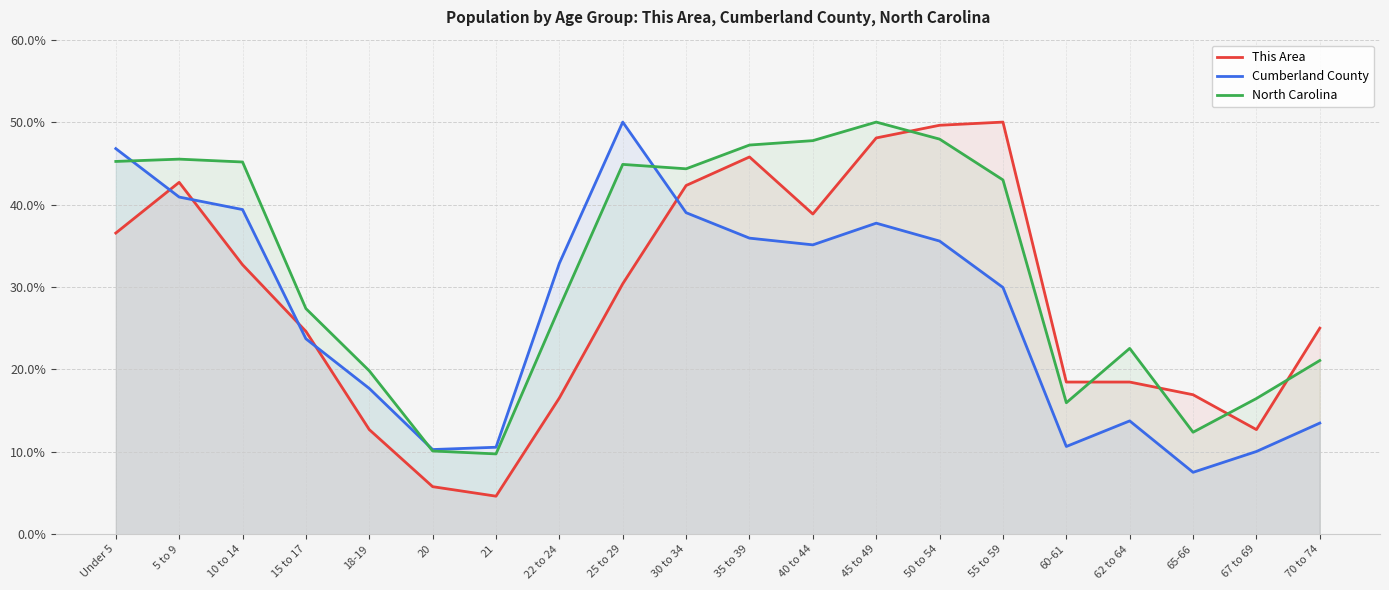

The value of Cumberland County at 62 to 64 is 24.5. True or false?

False